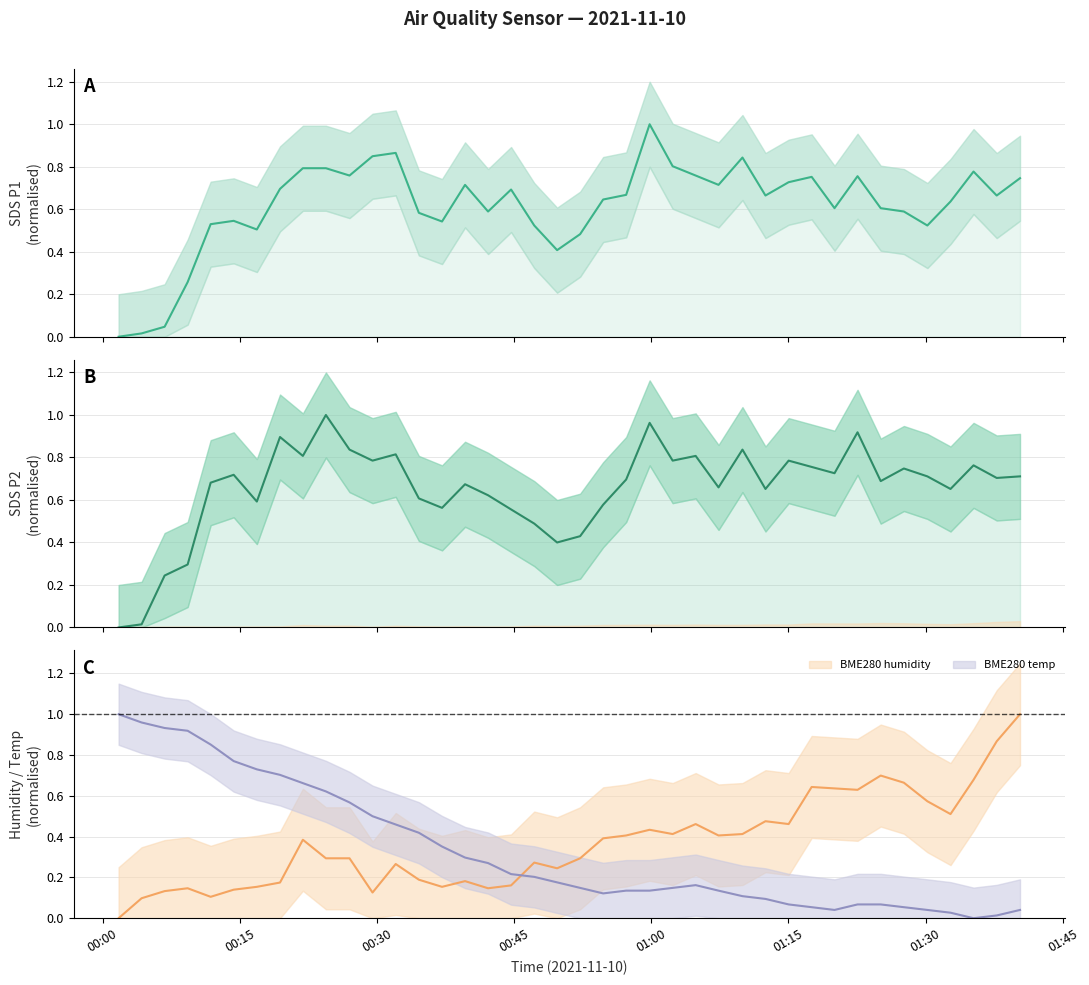

Which category has the lowest value in the BME280_humidity series?

00:00